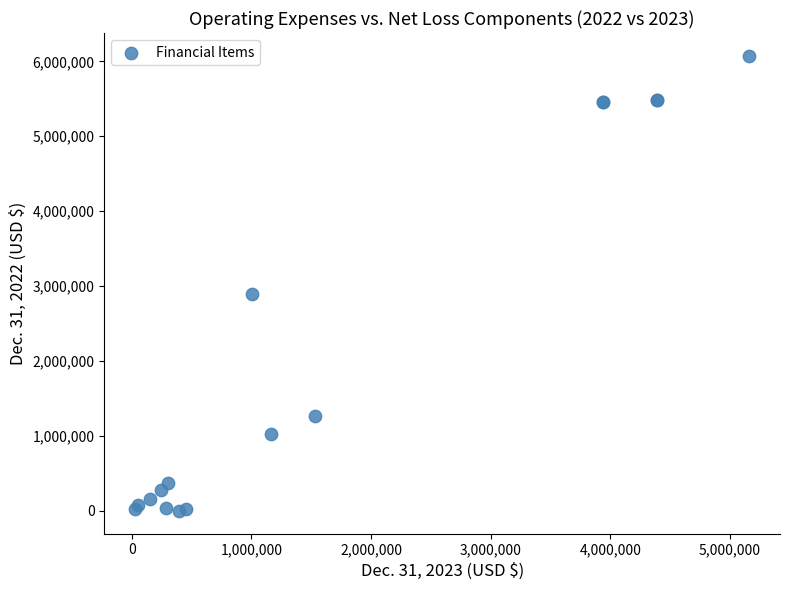

What Y value in the scatter plot is closest to 3037440?

2899987